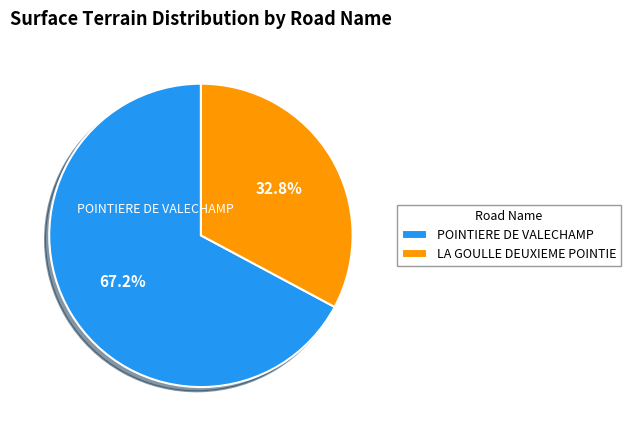

To the nearest percent, what is the difference between the largest and smallest slice percentages?

34%